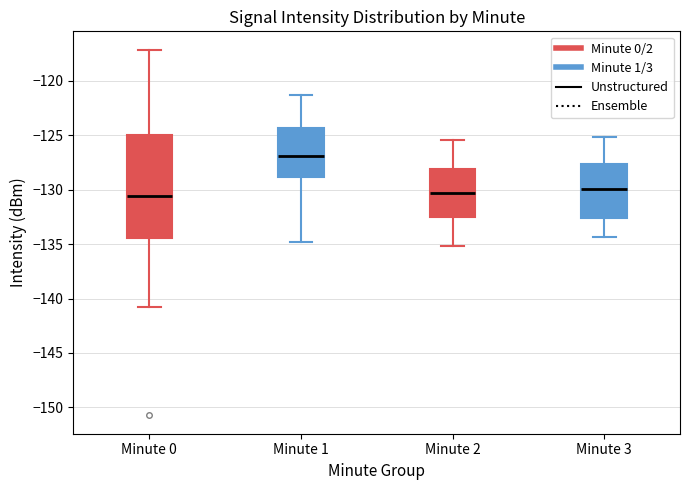

Which box has the highest median line?

Minute 1